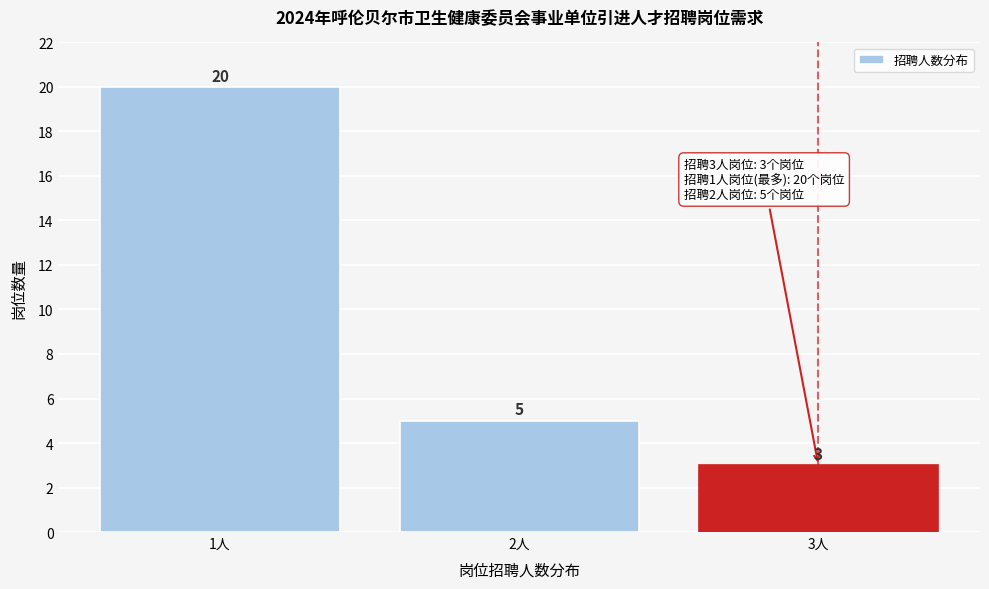

Reading left to right, transcribe all the data shown in this chart.

20	5	3